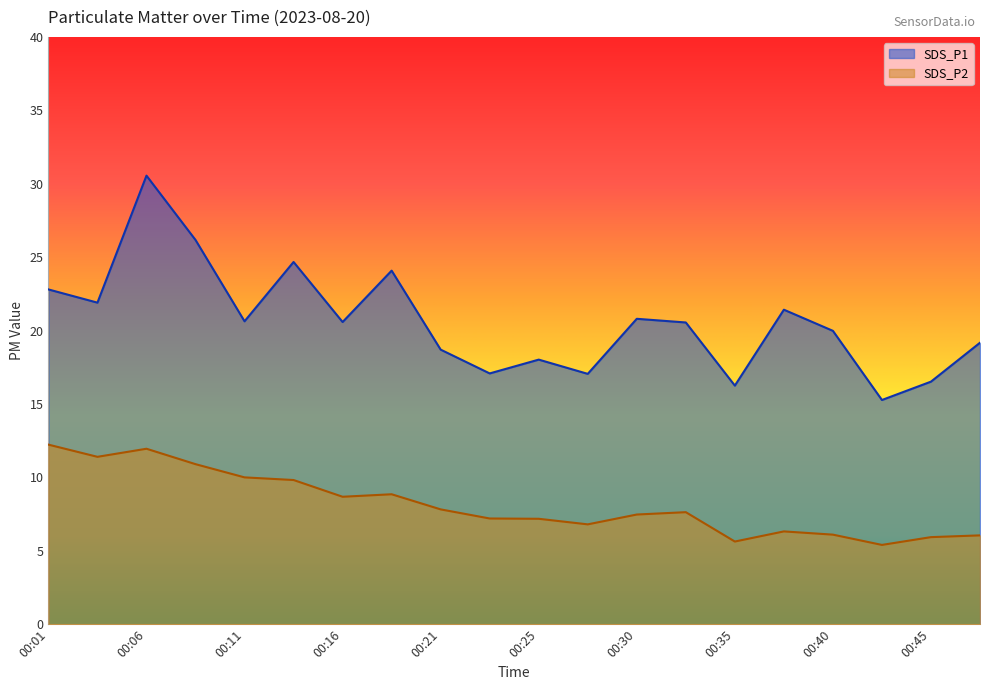

How many lines are shown in the chart?

2